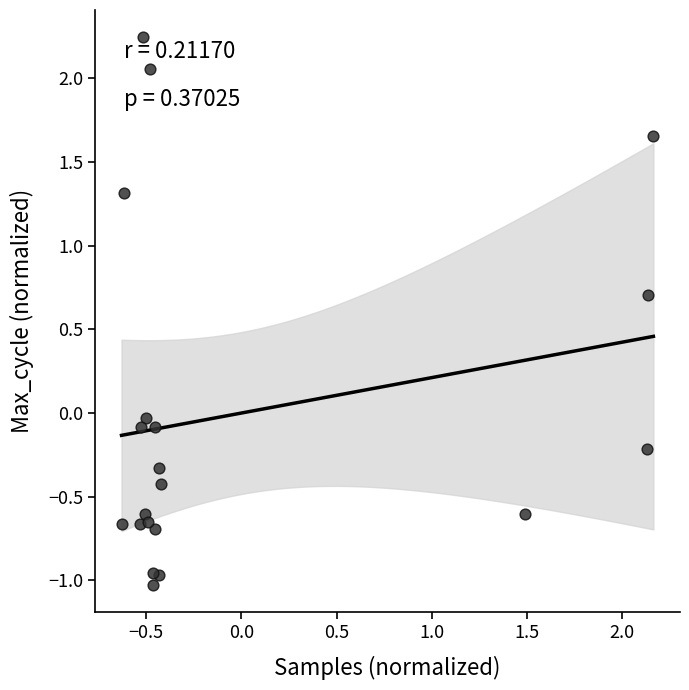

What is the range of X values (max minus min)?

2.8